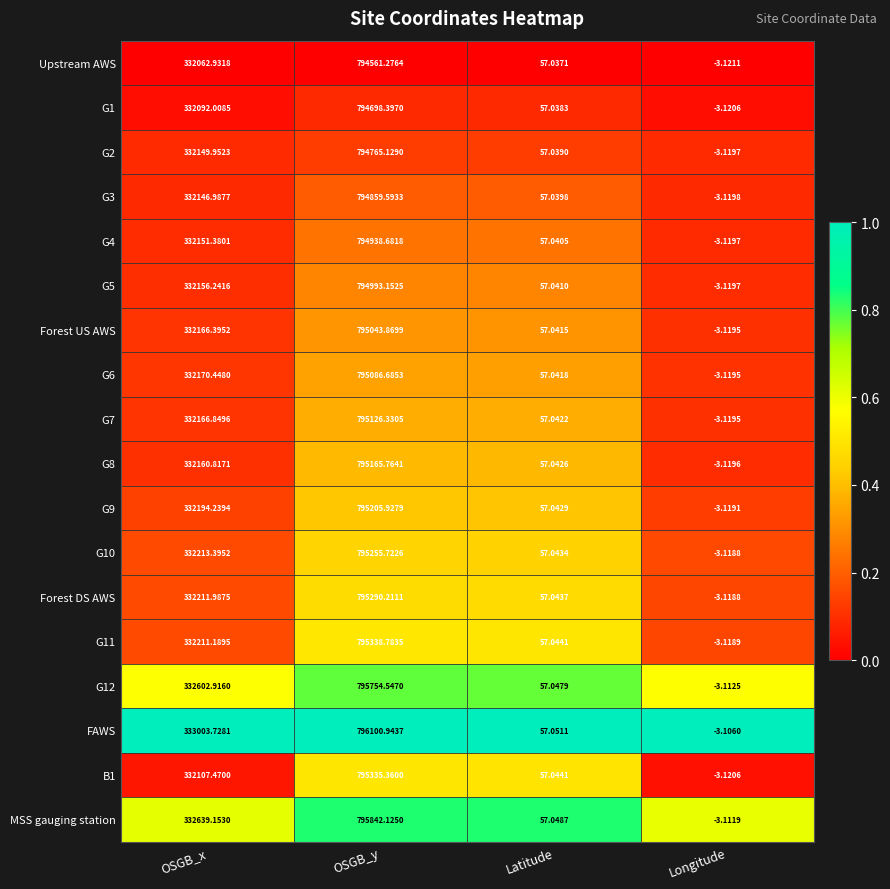

At which label is G1 closest to 397347?

OSGB_x